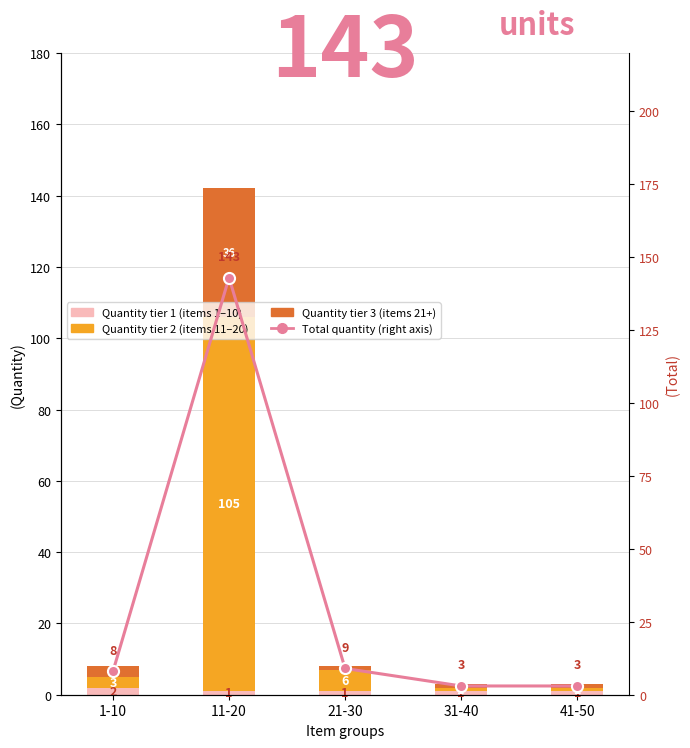

Reading right to left, transcribe all the data shown in this chart.

Quantity tier 1 (items 1-10): 41-50=1	31-40=1	21-30=1	11-20=1	1-10=2
Quantity tier 2 (items 11-20): 41-50=1	31-40=1	21-30=6	11-20=105	1-10=3
Quantity tier 3 (items 21+): 41-50=1	31-40=1	21-30=1	11-20=36	1-10=3
Total quantity (right axis): 41-50=3	31-40=3	21-30=9	11-20=143	1-10=8